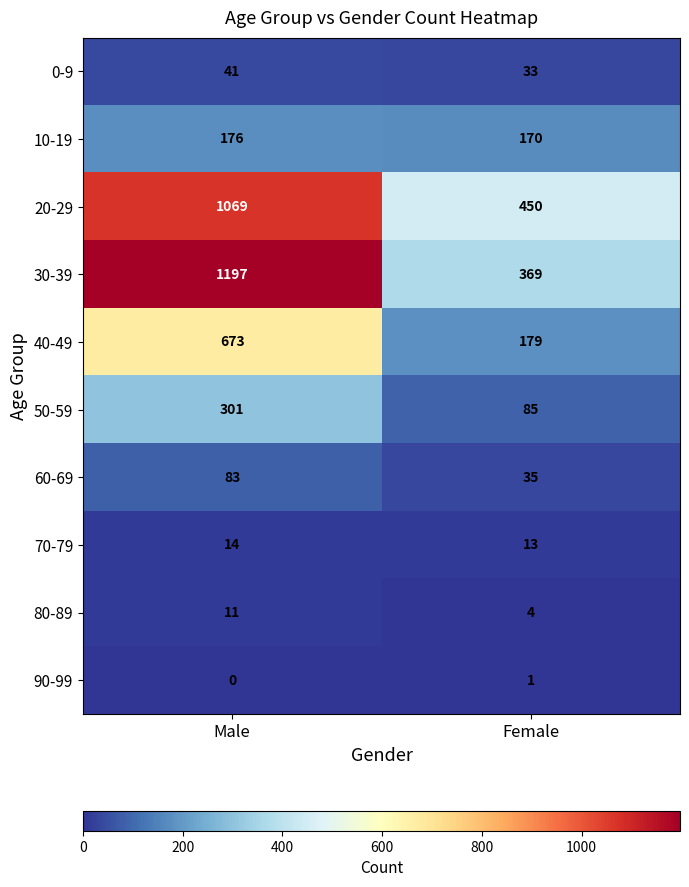

At how many categories does at least one series exceed 21?

2